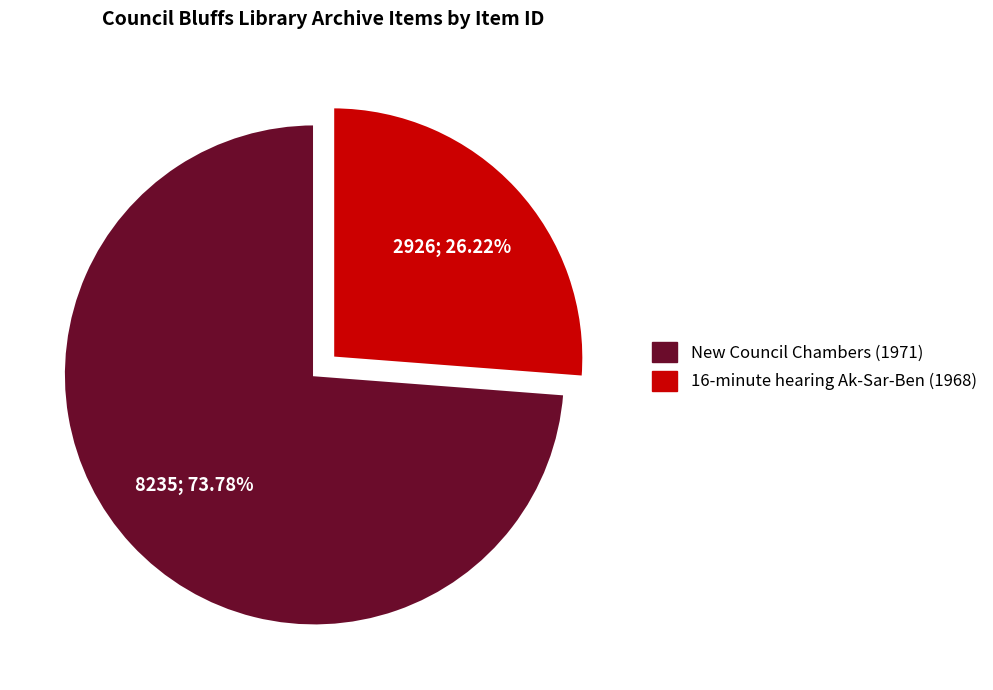

What is the total percentage of New Council Chambers (1971) and 16-minute hearing Ak-Sar-Ben (1968)?

100.0%